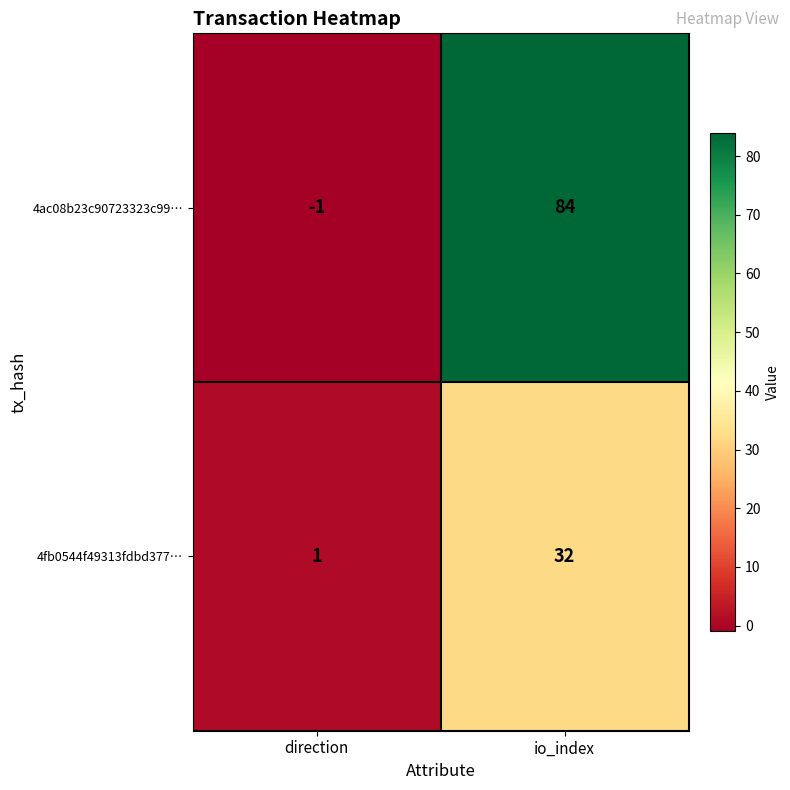

What is the difference between the maximum and minimum values in the 4ac08b23c90723323c99… series?

85